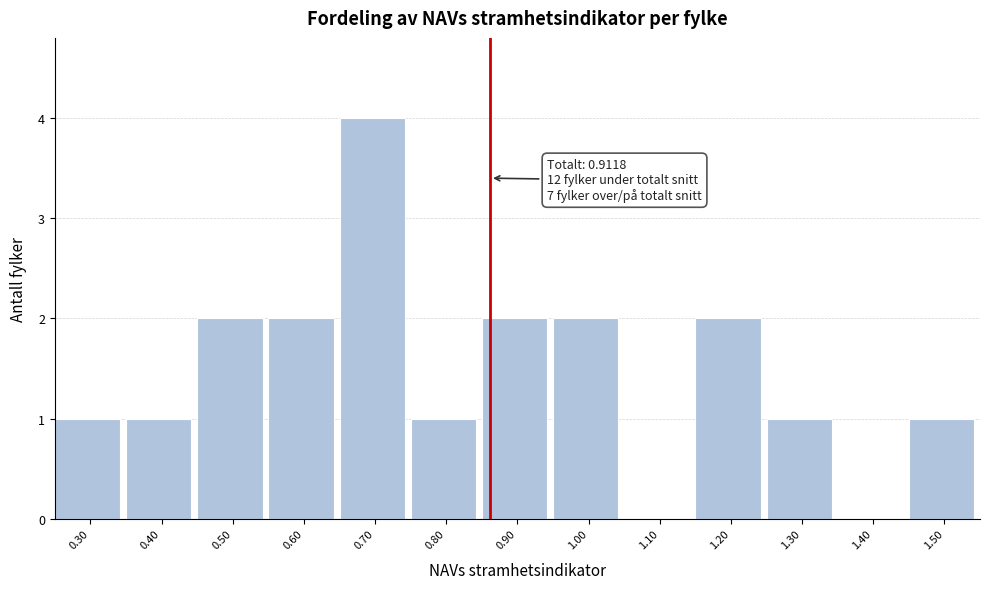

Reading left to right, list all the values displayed in this chart.

0.30=1	0.40=1	0.50=2	0.60=2	0.70=4	0.80=1	0.90=2	1.00=2	1.10=0	1.20=2	1.30=1	1.40=0	1.50=1